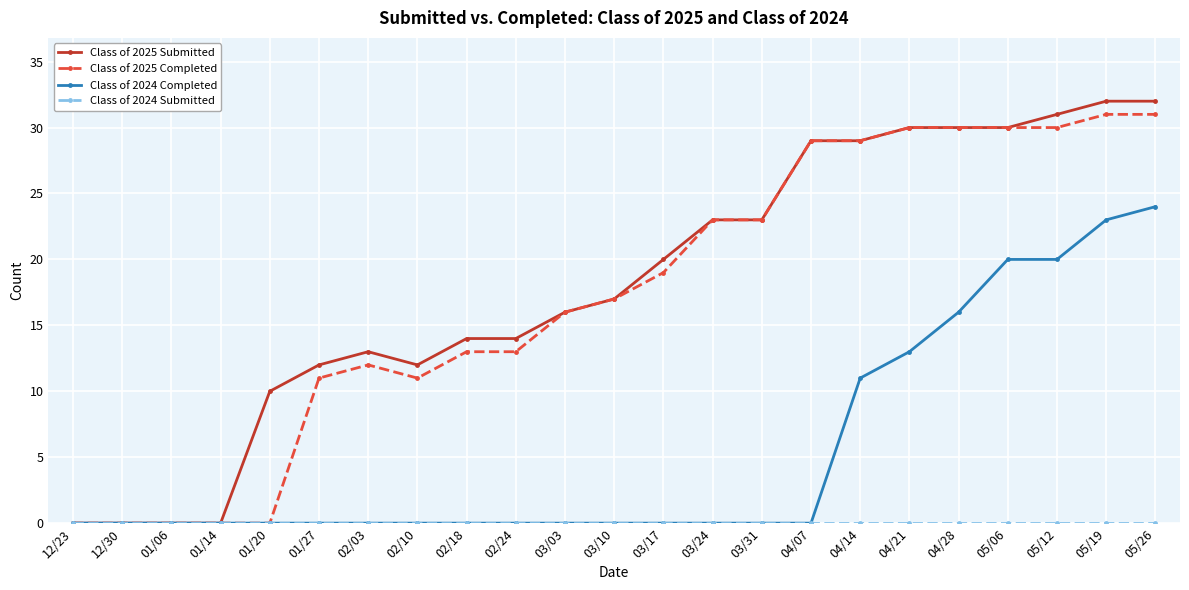

What is the difference between the maximum and minimum values in the Class of 2025 Submitted series?

32